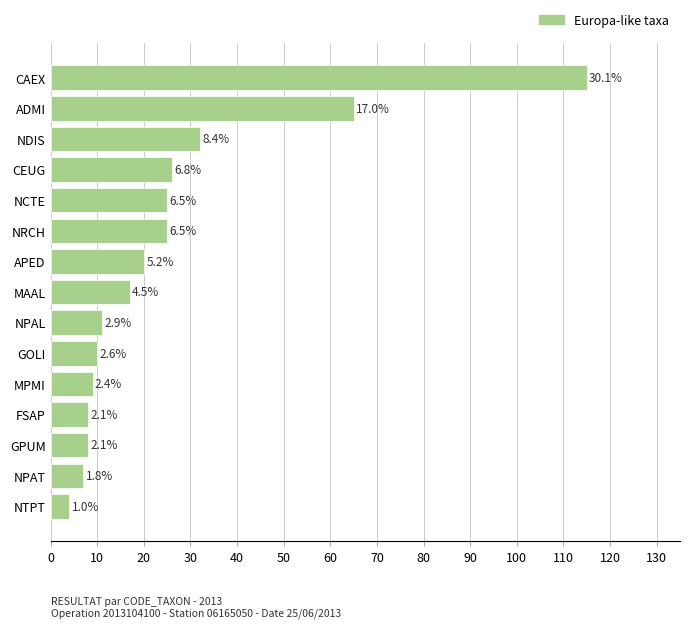

What is the maximum value shown in the chart?

115